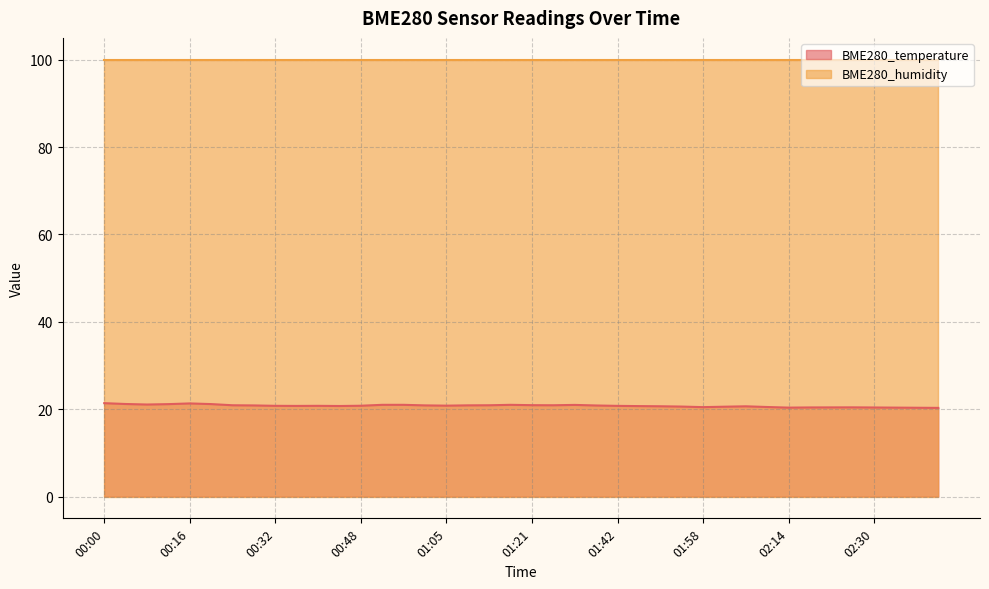

What is the value of the 6th point from the left?

21.2